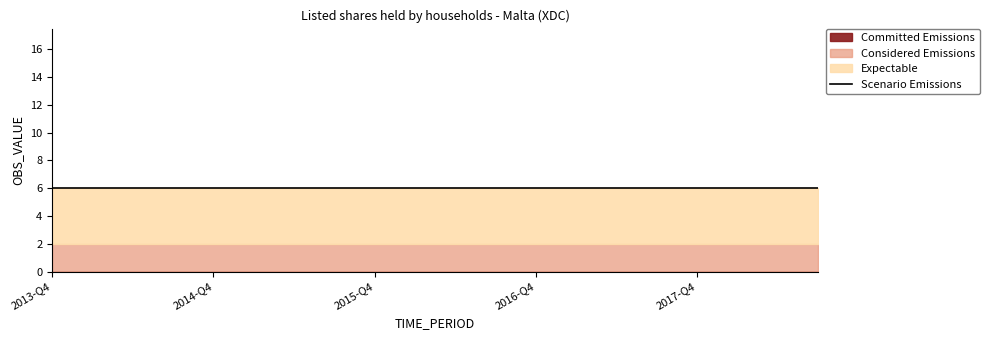

What is the total value across all series at 2016-Q3?

12